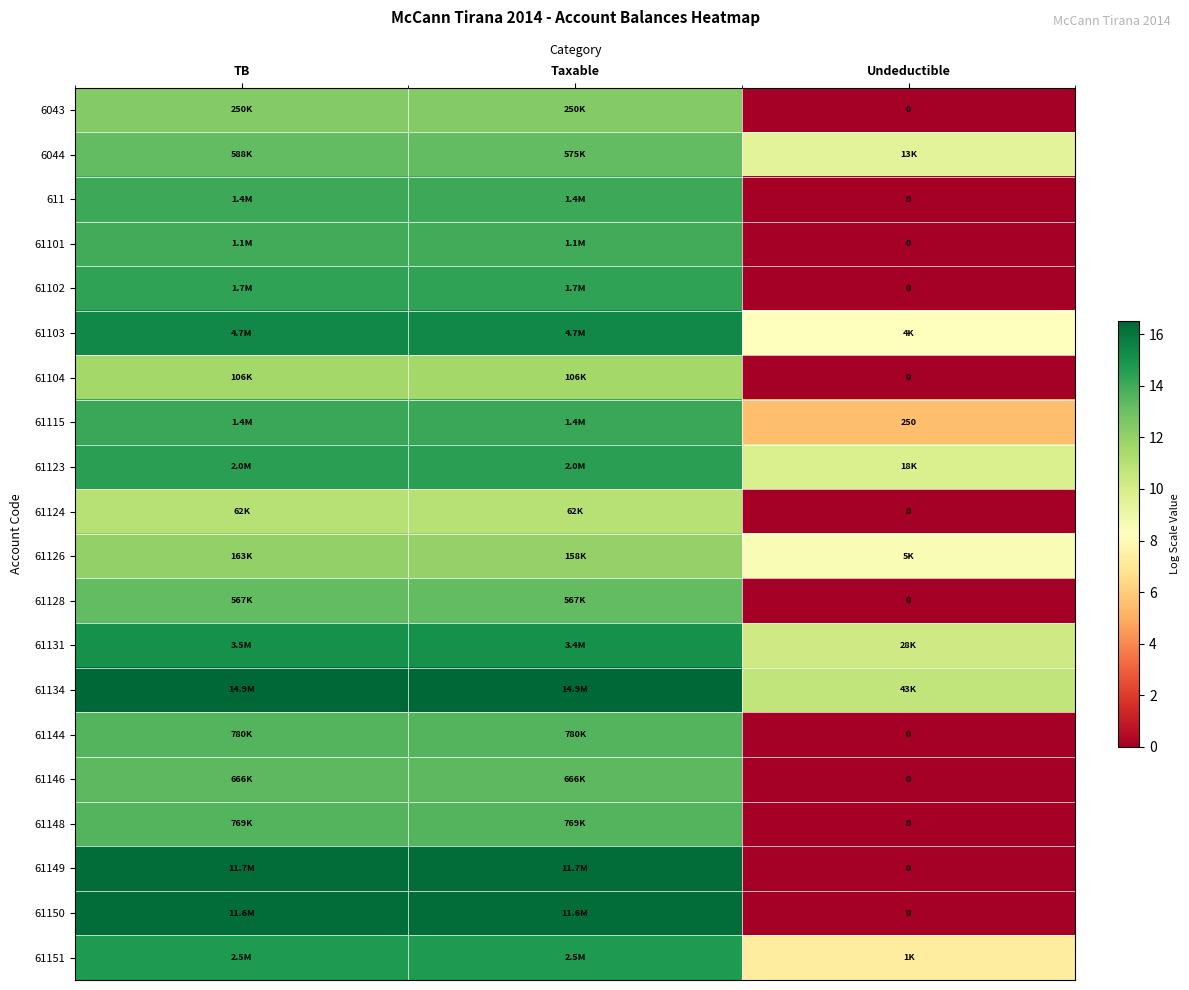

The value of 61134 at Undeductible is 4.8. True or false?

False